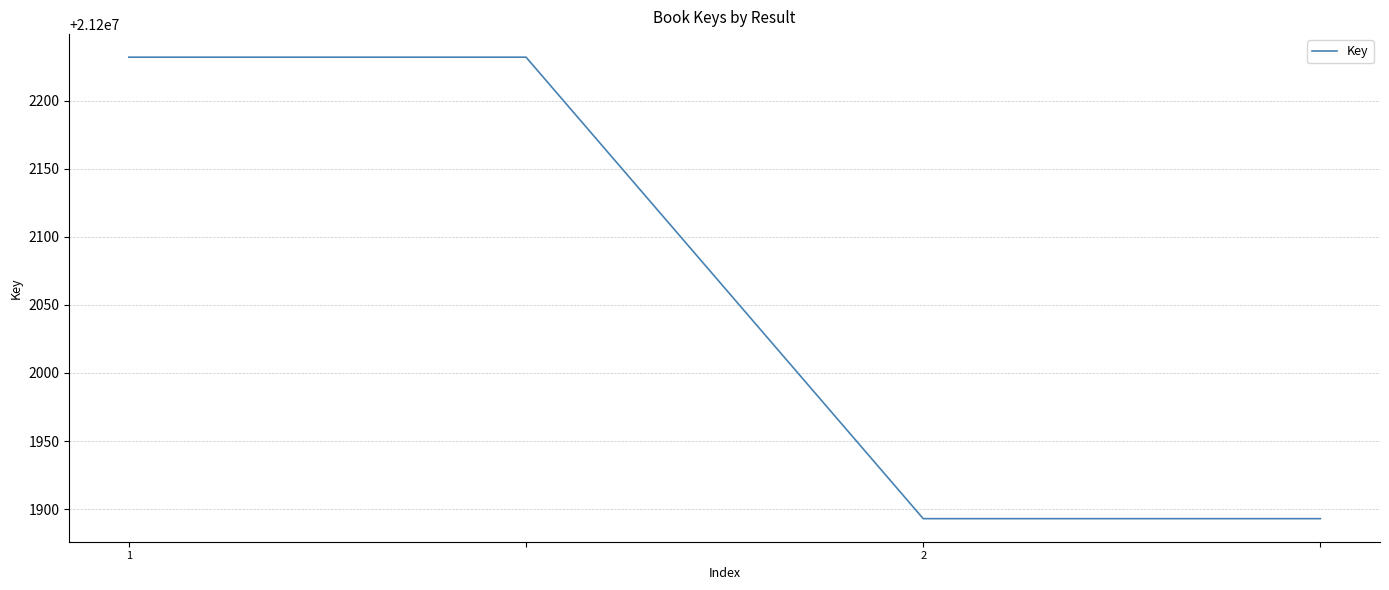

What is the maximum value shown in the chart?

21202232